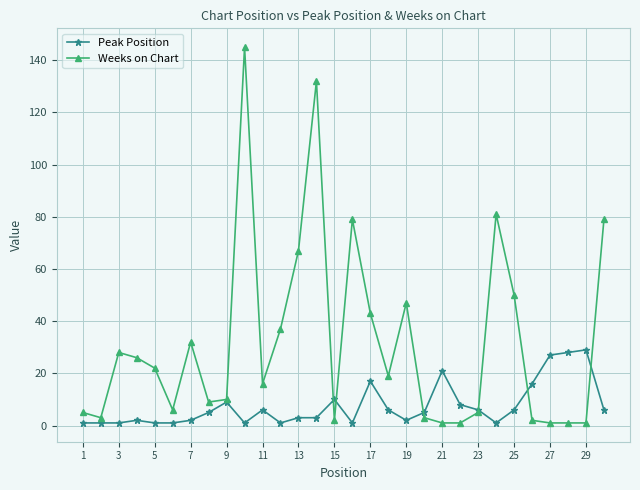

Which series has the widest spread of values?

Weeks on Chart